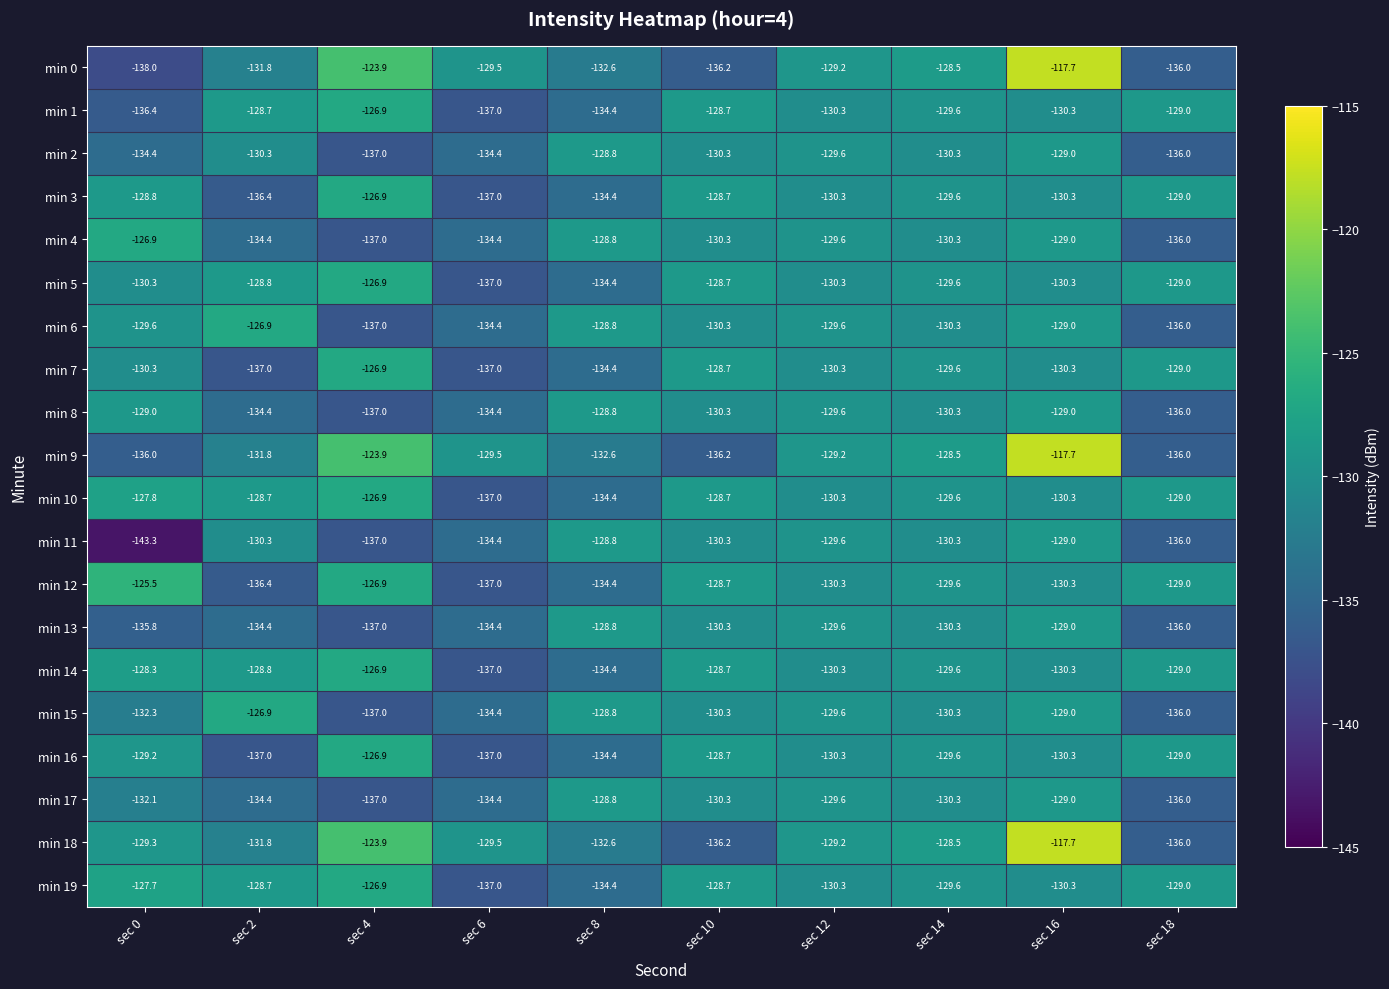

Is the value of min 0 at sec 8 greater than the value of min 12 at sec 2?

Yes